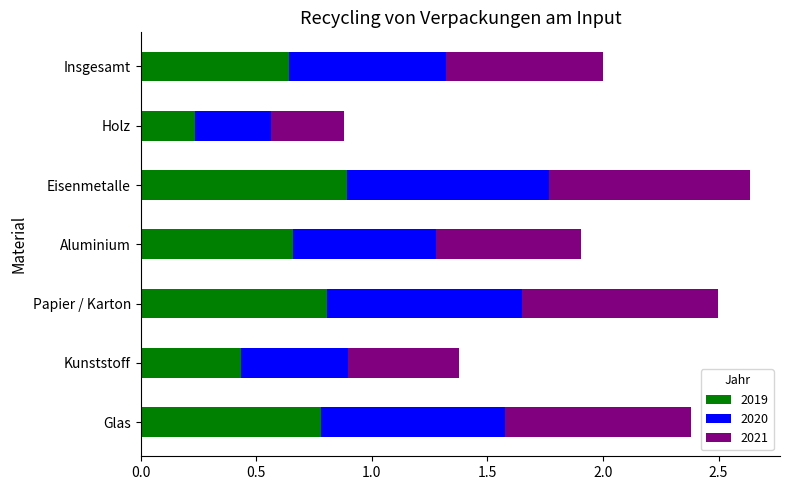

Which category has the highest value in the 2019 series?

Eisenmetalle